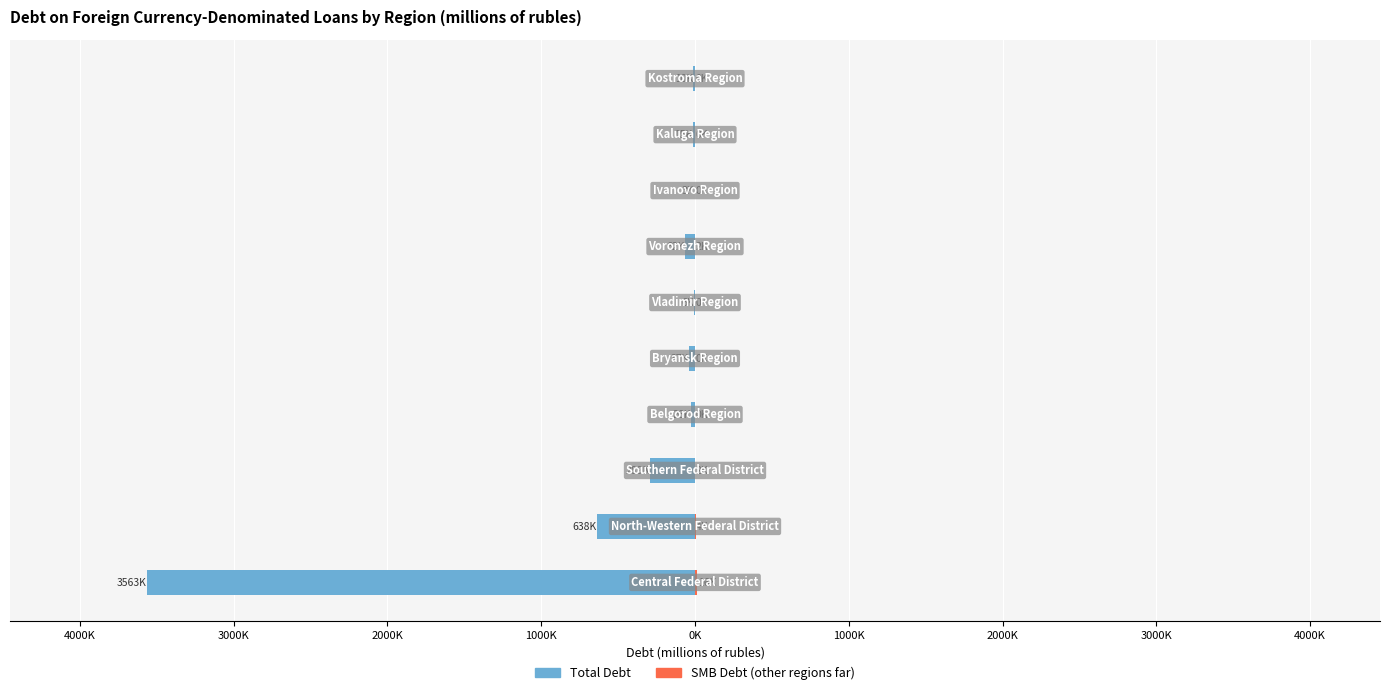

What is the highest value of the SMB Debt (other regions far) series?

16.2